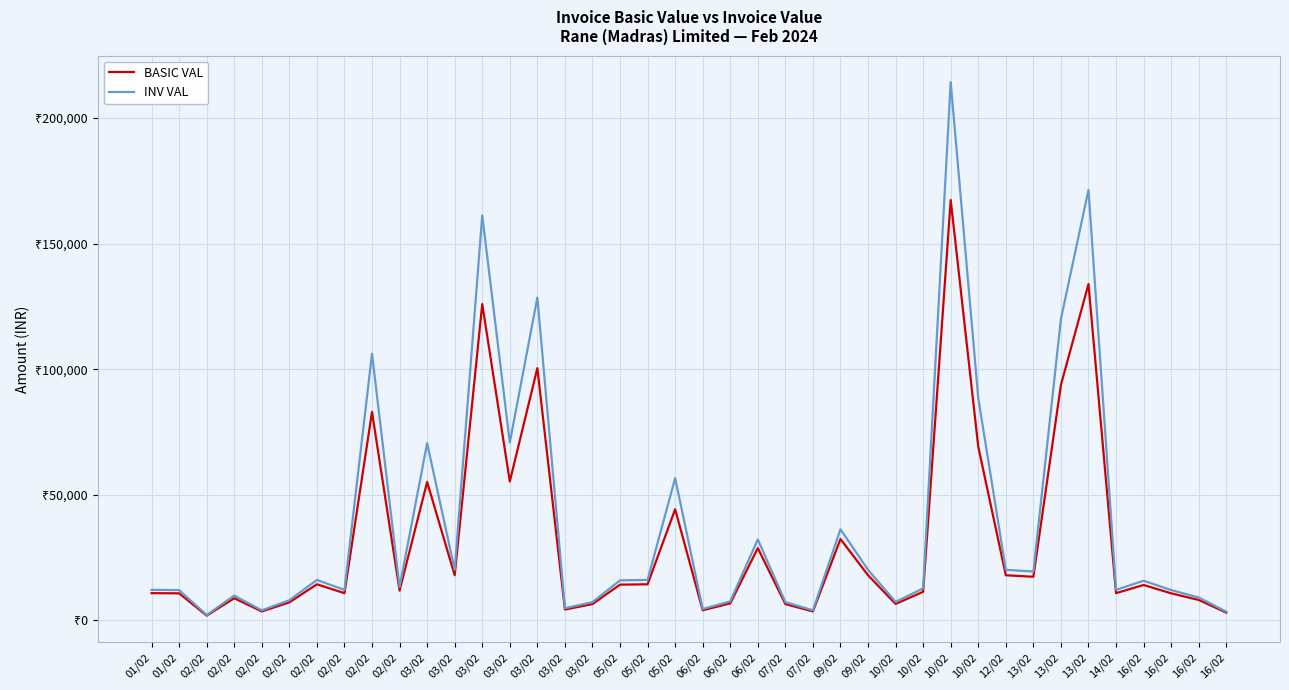

What are all the series names shown in the legend?

BASIC VAL, INV VAL